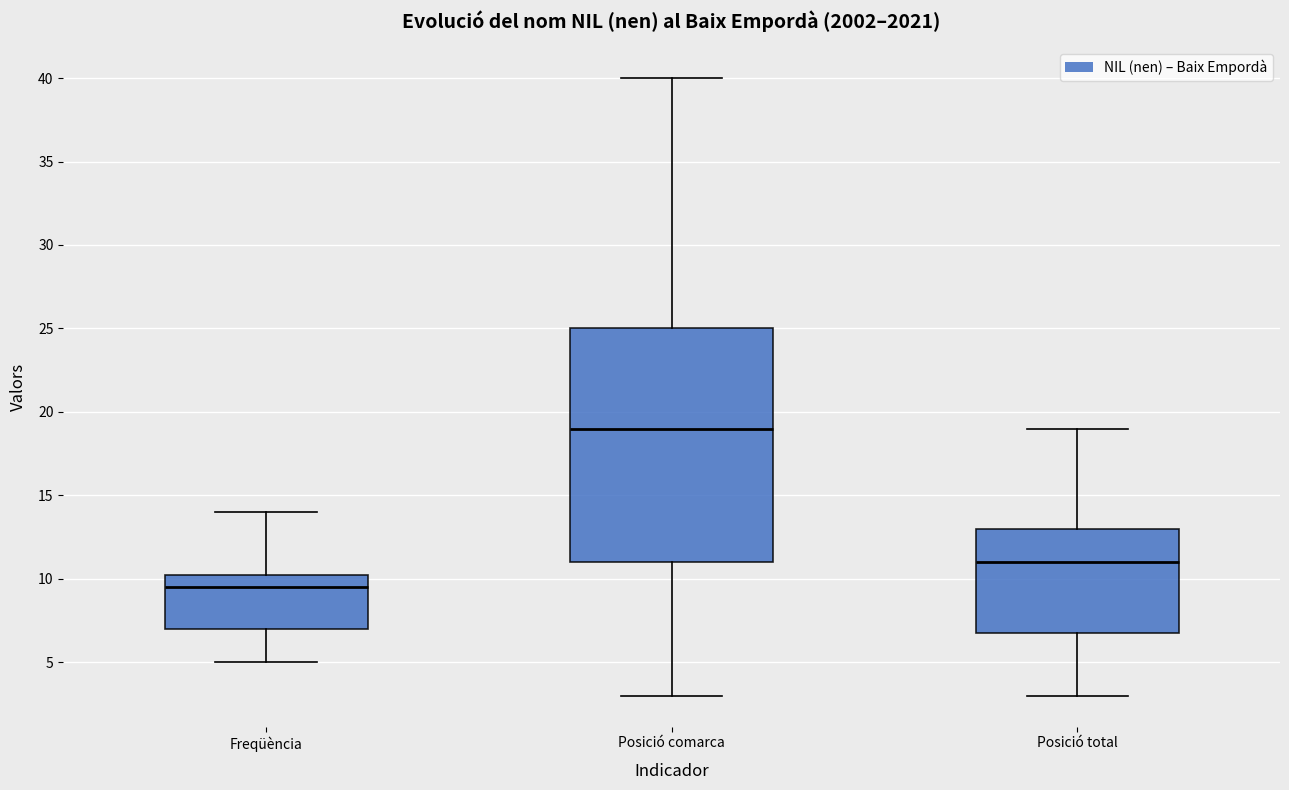

Where is the upper edge of the box for Posició total on the y-axis? The values are not printed on the chart, so give them approximately, as read against the axis.

13.0